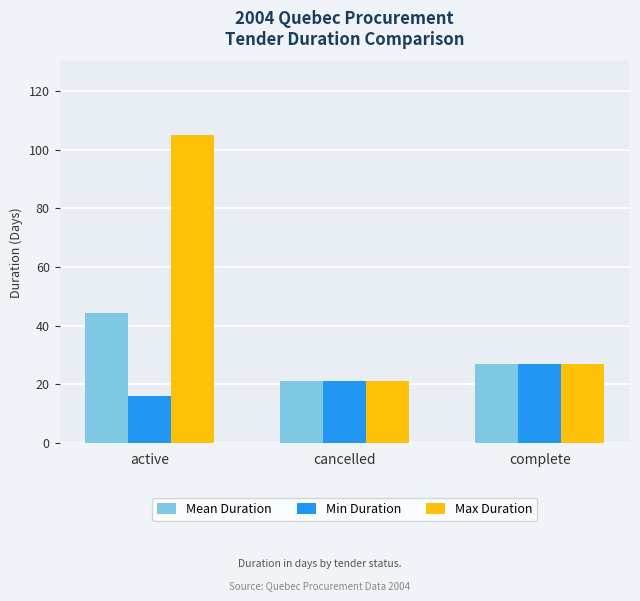

Reading left to right, transcribe all the data shown in this chart.

Mean Duration: active=44.4	cancelled=21.0	complete=27.0
Min Duration: active=16.0	cancelled=21.0	complete=27.0
Max Duration: active=105.0	cancelled=21.0	complete=27.0